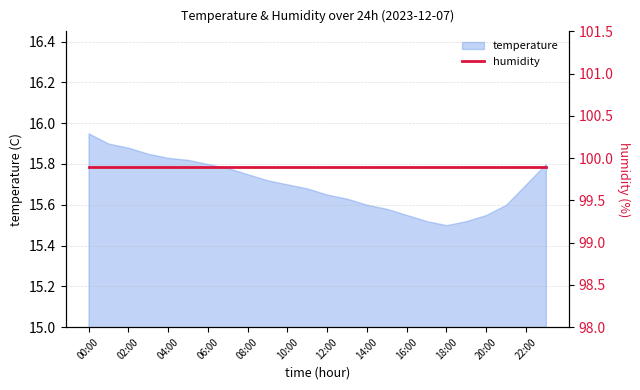

Where is the first local minimum?

18:00